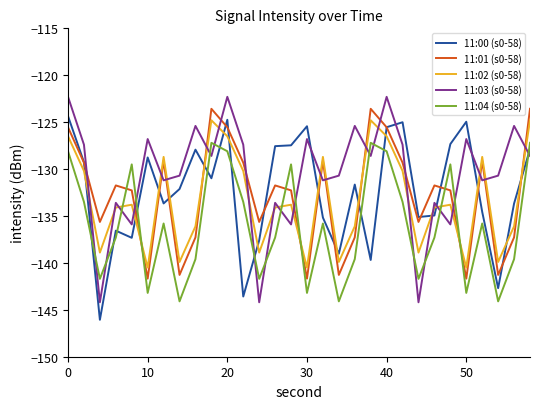

What is the maximum value shown in the chart?

-122.3